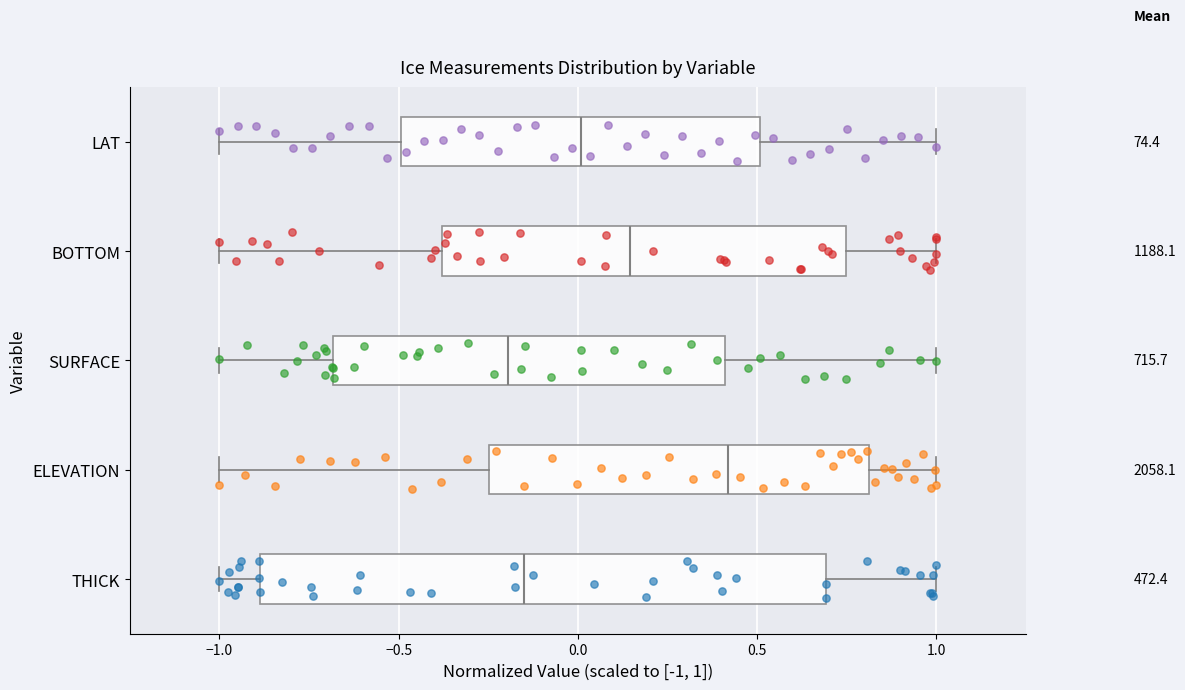

Reading bottom to top, transcribe this box plot: for each box, give where its median line is, the range the box spans, and where its two whiskers end, as read against the x-axis. The values are not printed on the chart, so give them approximately, as read against the axis.

THICK: median -0.15, box -0.90 to 0.70, whiskers -1.00 to 1.00
ELEVATION: median 0.40, box -0.25 to 0.80, whiskers -1.00 to 1.00
SURFACE: median -0.20, box -0.70 to 0.40, whiskers -1.00 to 1.00
BOTTOM: median 0.15, box -0.40 to 0.75, whiskers -1.00 to 1.00
LAT: median 0.00, box -0.50 to 0.50, whiskers -1.00 to 1.00